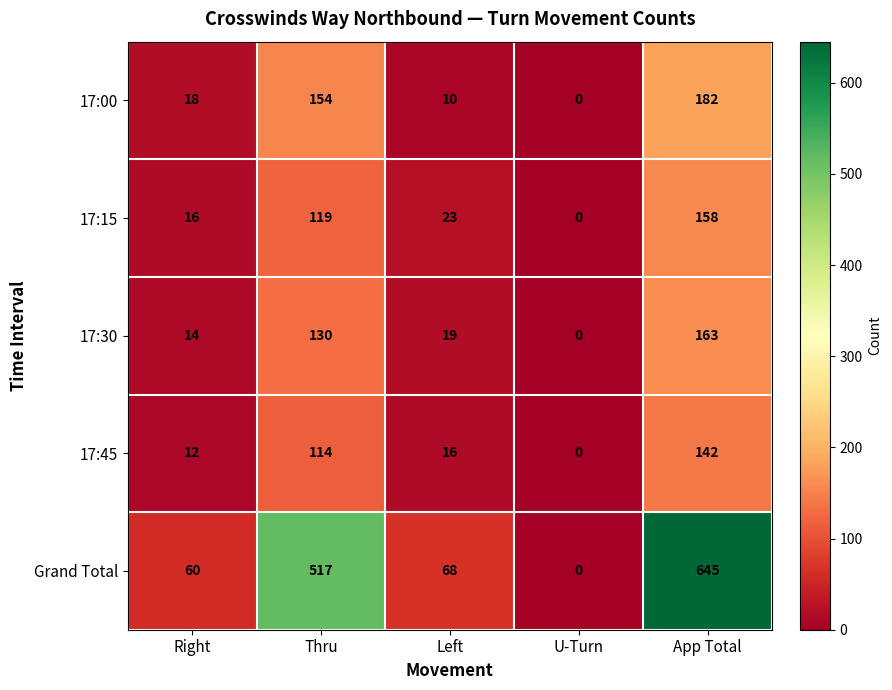

Reading left to right, extract all data points from this chart.

17:00: 18	154	10	0	182
17:15: 16	119	23	0	158
17:30: 14	130	19	0	163
17:45: 12	114	16	0	142
Grand Total: 60	517	68	0	645